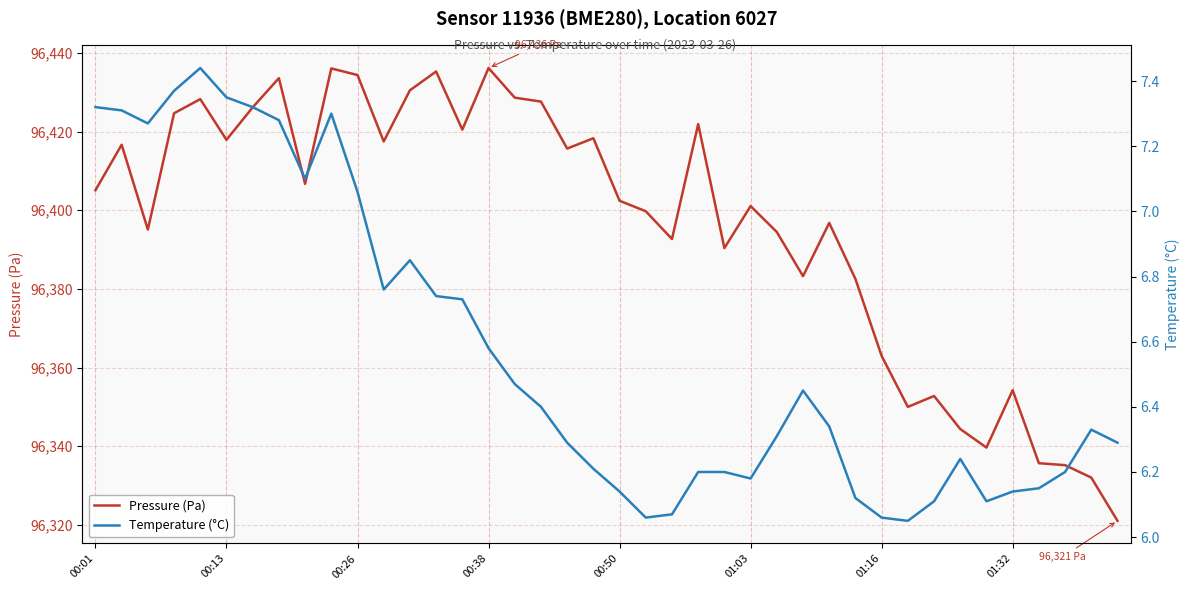

True or false: Pressure (Pa) and Temperature (°C) intersect in this chart.

False